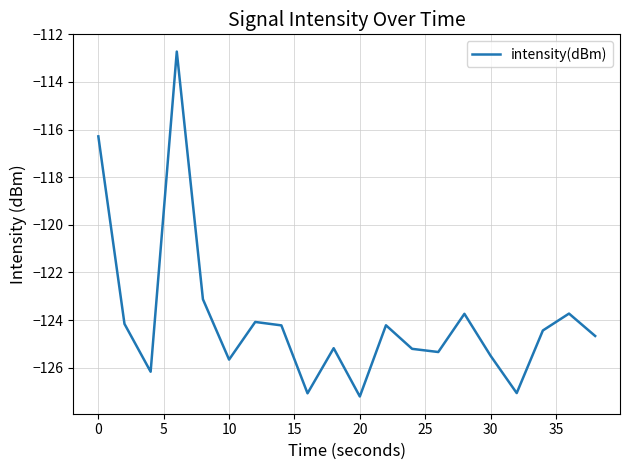

What is the minimum value shown in the chart?

-127.2